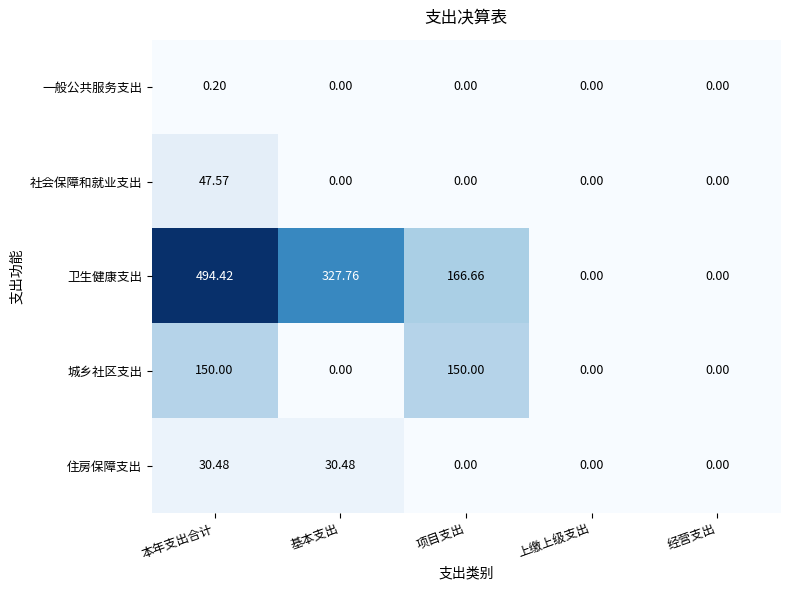

Which series has the largest range (max minus min)?

卫生健康支出